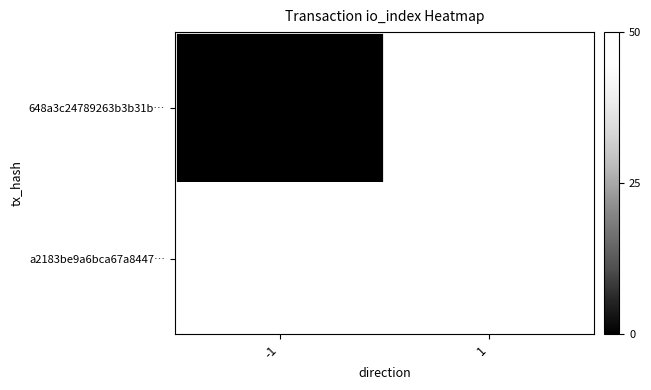

Is it true that a2183be9a6bca67a8447… equals 45 at 1?

True